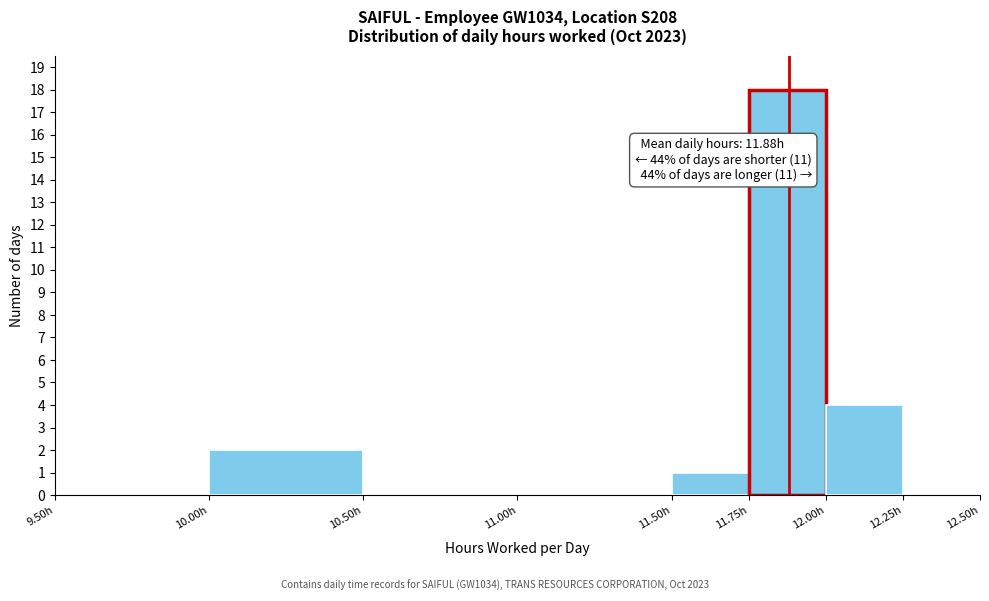

Over which range of the x-axis is the bar tallest?

11.75 to 12.00